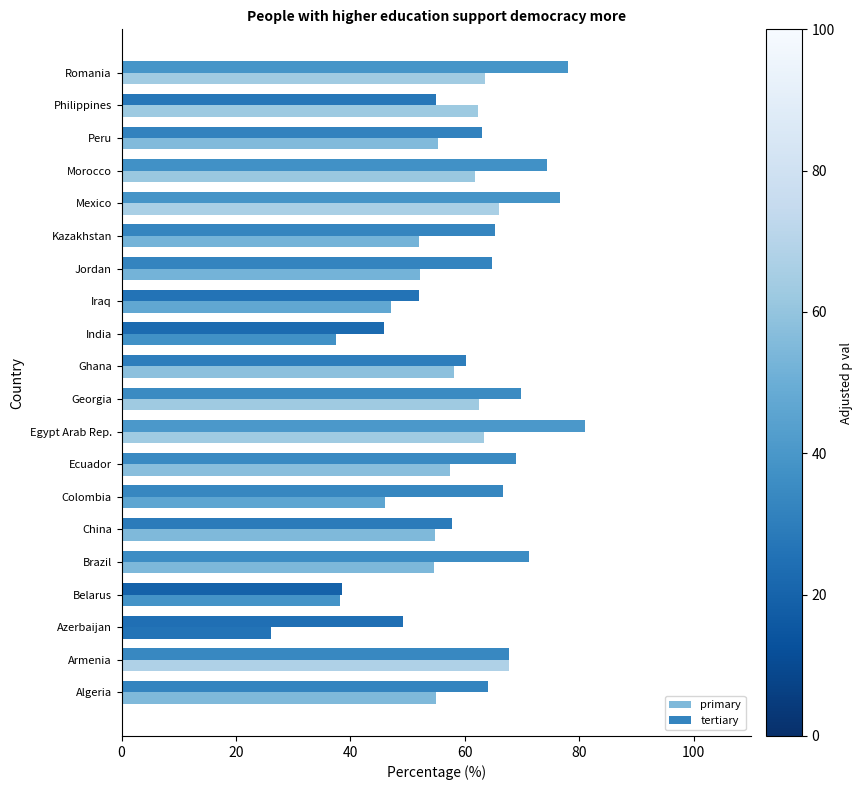

Reading right to left, extract all data points from this chart.

primary: 63.5	62.3	55.3	61.7	65.9	52.0	52.2	47.1	37.4	58.0	62.5	63.3	57.4	46.1	54.7	54.7	38.1	26.1	67.7	55.0
tertiary: 78.1	55.0	63.0	74.4	76.6	65.2	64.7	52.1	45.8	60.1	69.8	81.0	69.0	66.6	57.8	71.1	38.6	49.2	67.8	64.1